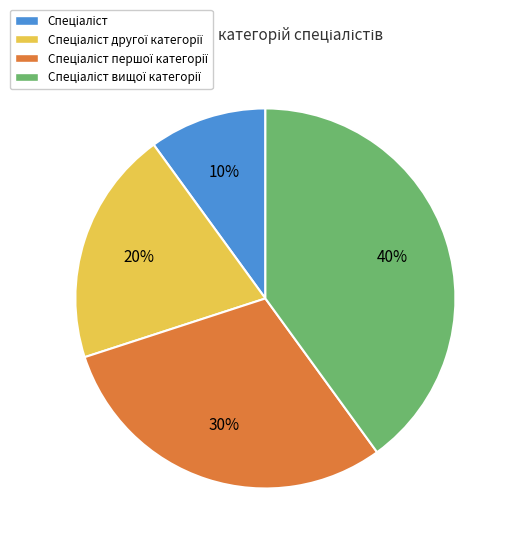

How many segments does this pie chart have?

4